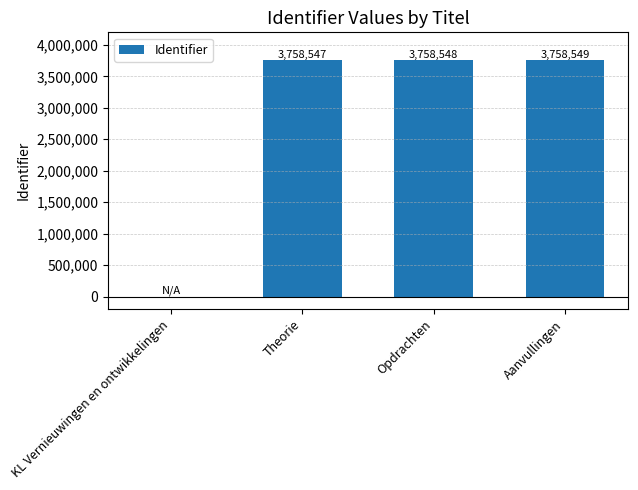

How many values are above zero?

3